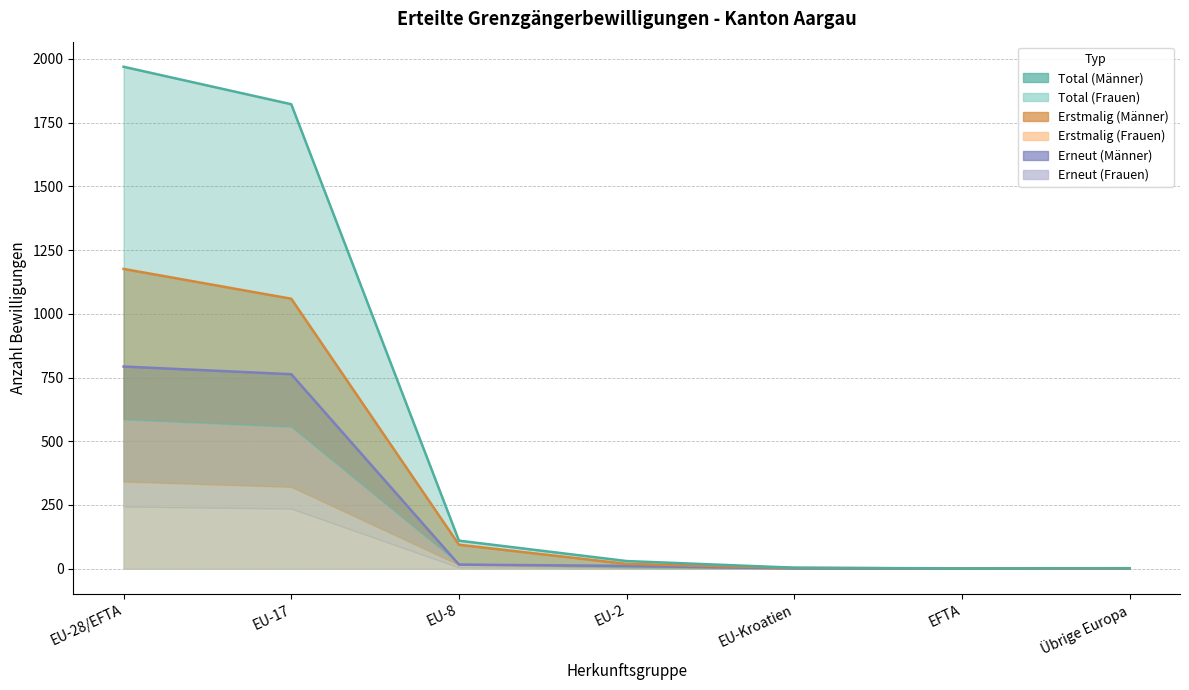

At which category is the sum across all series the highest?

EU-28/EFTA